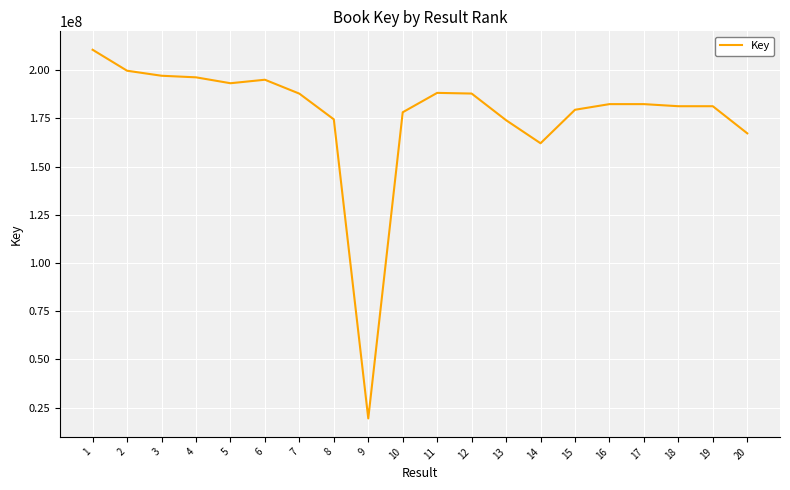

Does the chart have visible grid lines?

Yes